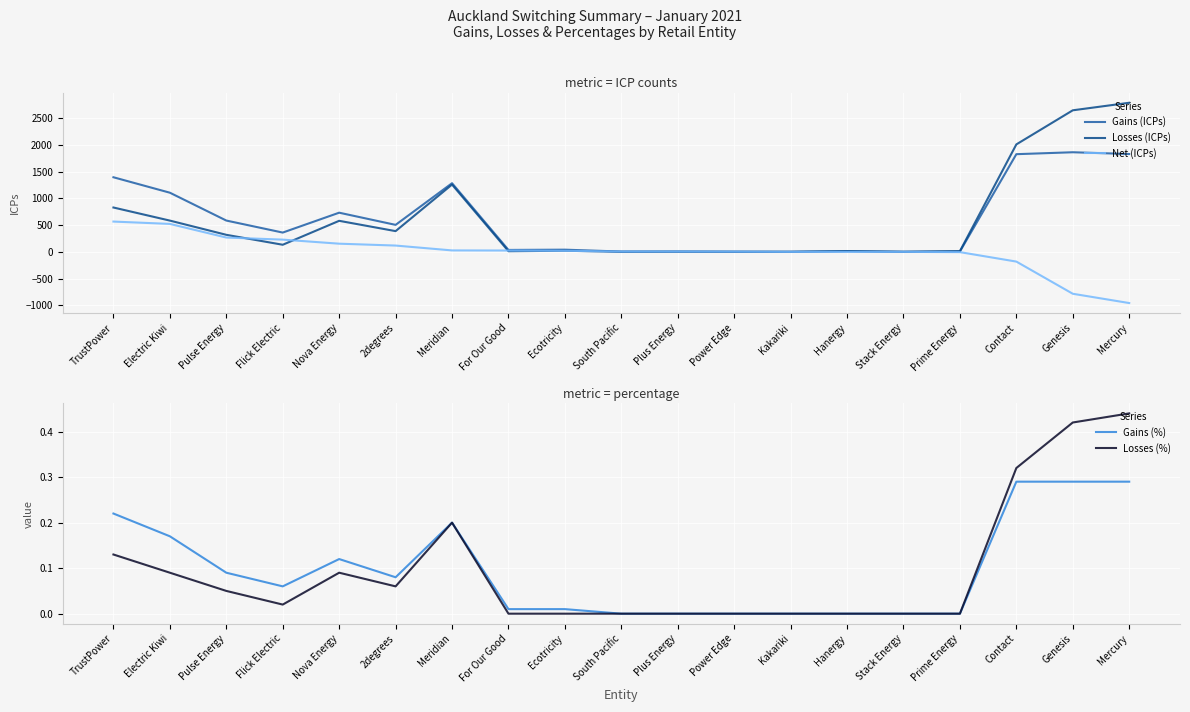

Rank the series by their maximum value, from lowest to highest.

Gains (%), Losses (%), Net (ICPs), Gains (ICPs), Losses (ICPs)